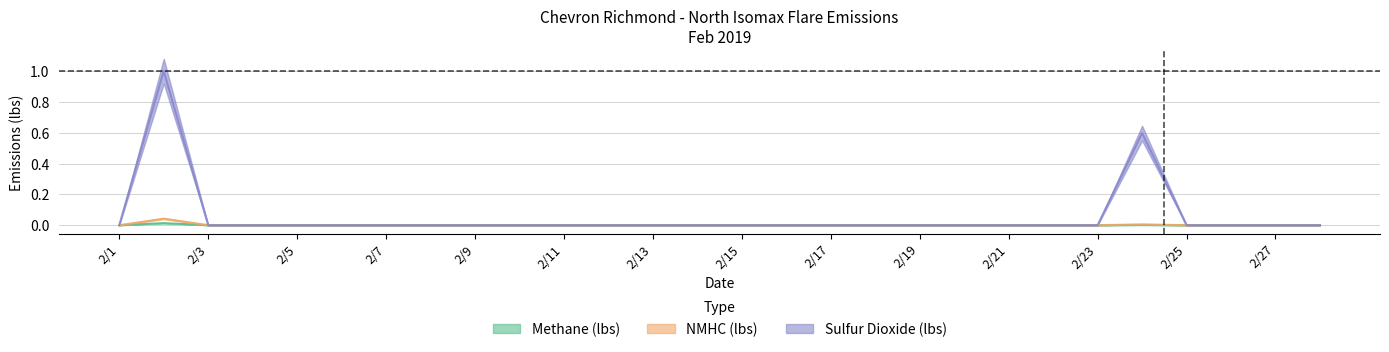

How many series are shown in this chart?

3